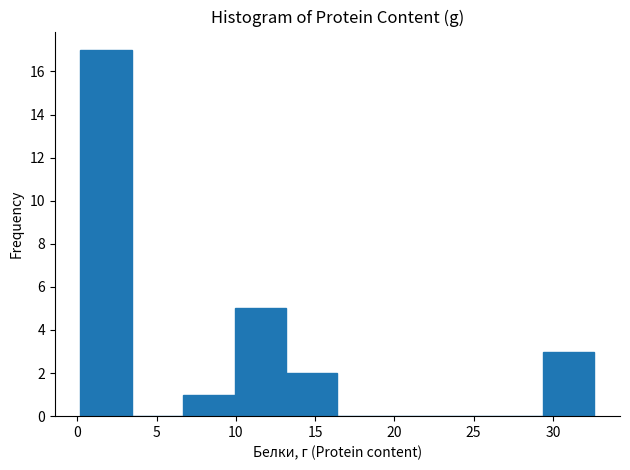

Which range on the x-axis has the tallest bar?

0.0 to 3.5